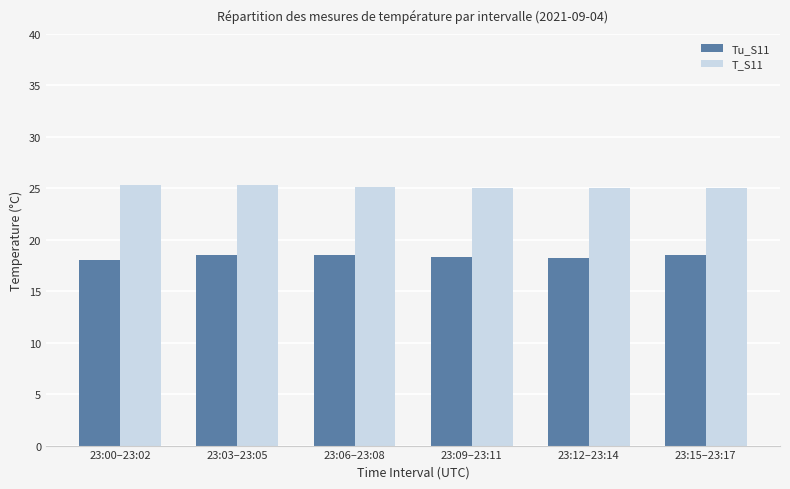

How many groups of bars are there?

6